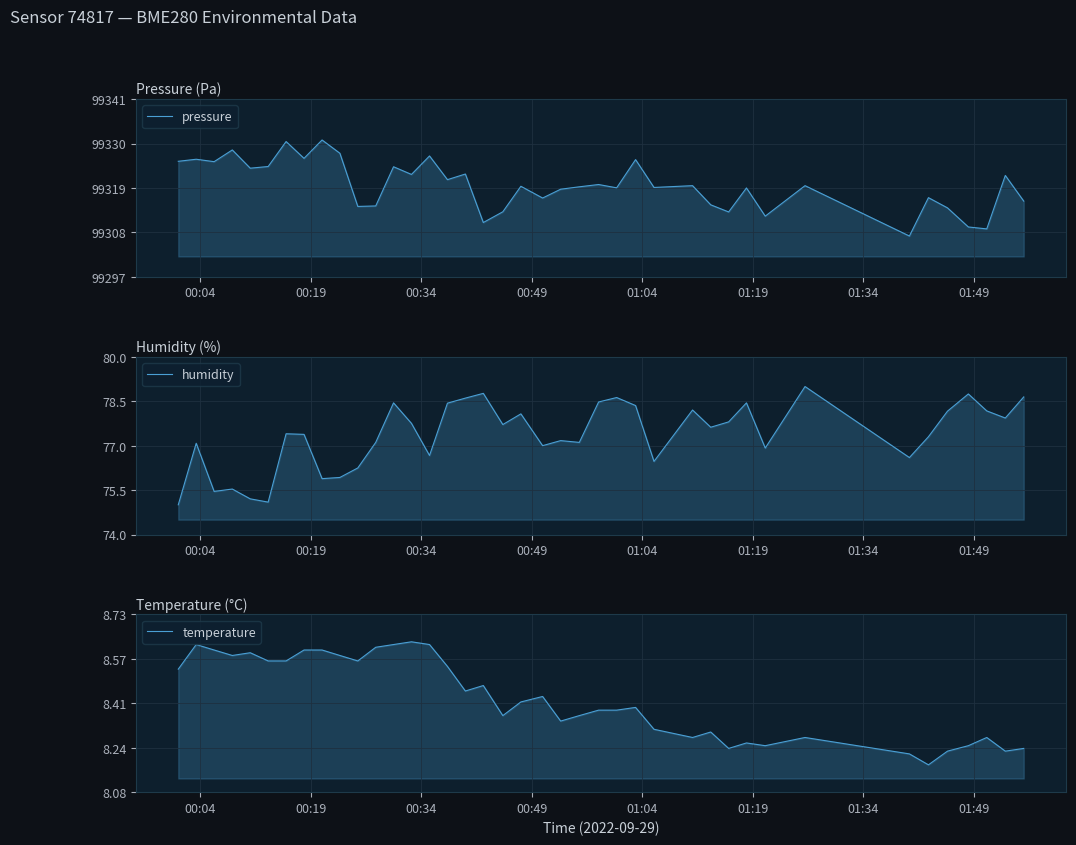

Count the number of categories in the chart.

40